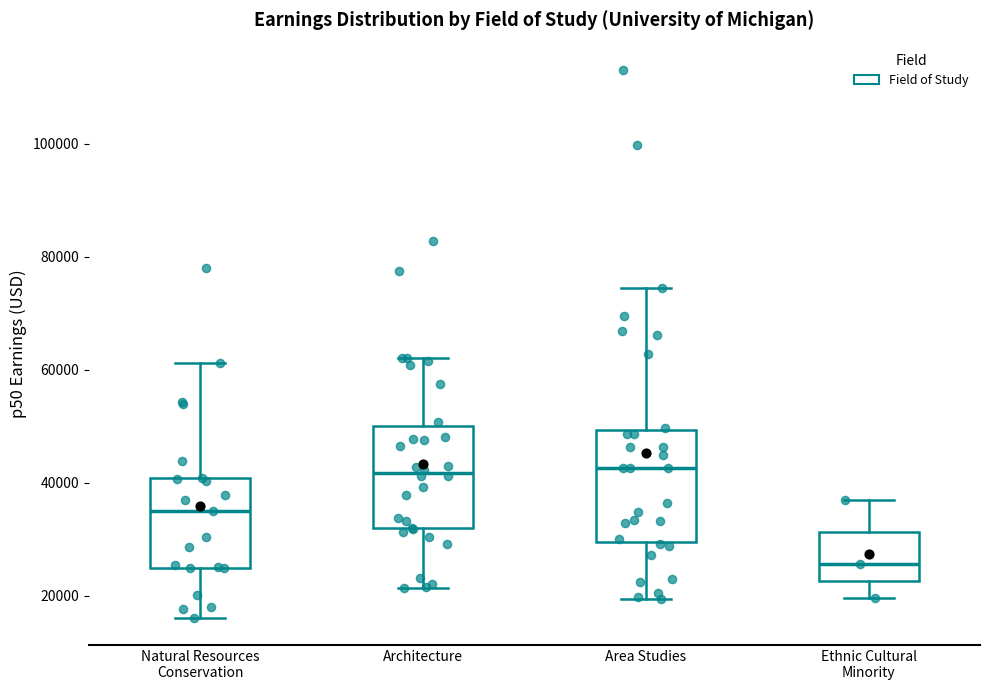

Reading left to right, read every box against the y-axis: the position of its median line, the range the box covers, and the ends of its whiskers. The values are not printed on the chart, so give them approximately, as read against the axis.

Natural Resources Conservation: median 34000, box 24000 to 40000, whiskers 16000 to 62000
Architecture: median 42000, box 32000 to 50000, whiskers 22000 to 62000
Area Studies: median 42000, box 30000 to 50000, whiskers 20000 to 74000
Ethnic Cultural Minority: median 26000, box 22000 to 32000, whiskers 20000 to 36000